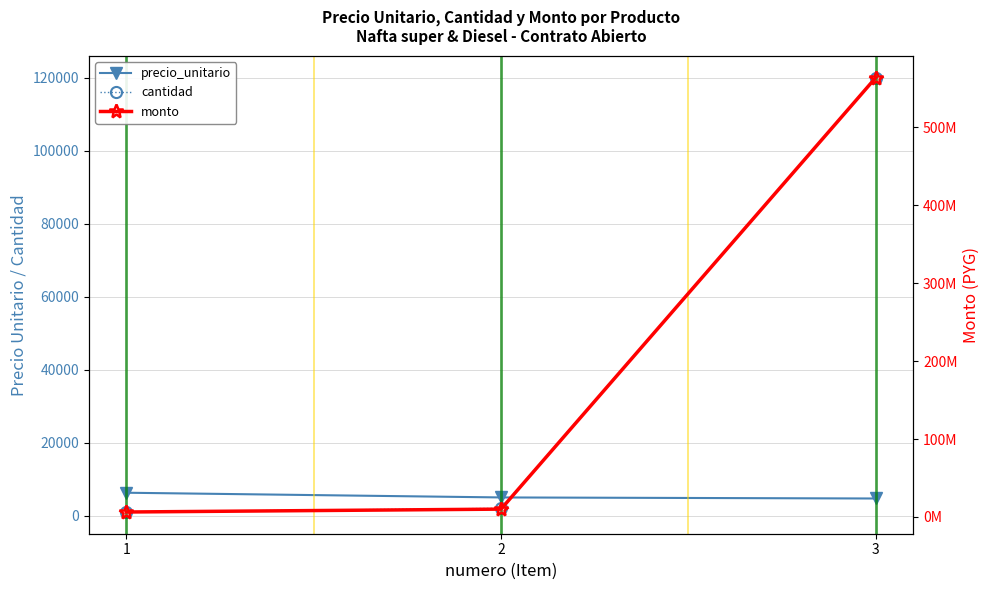

True or false: cantidad has a value of 1339 at 1.

False